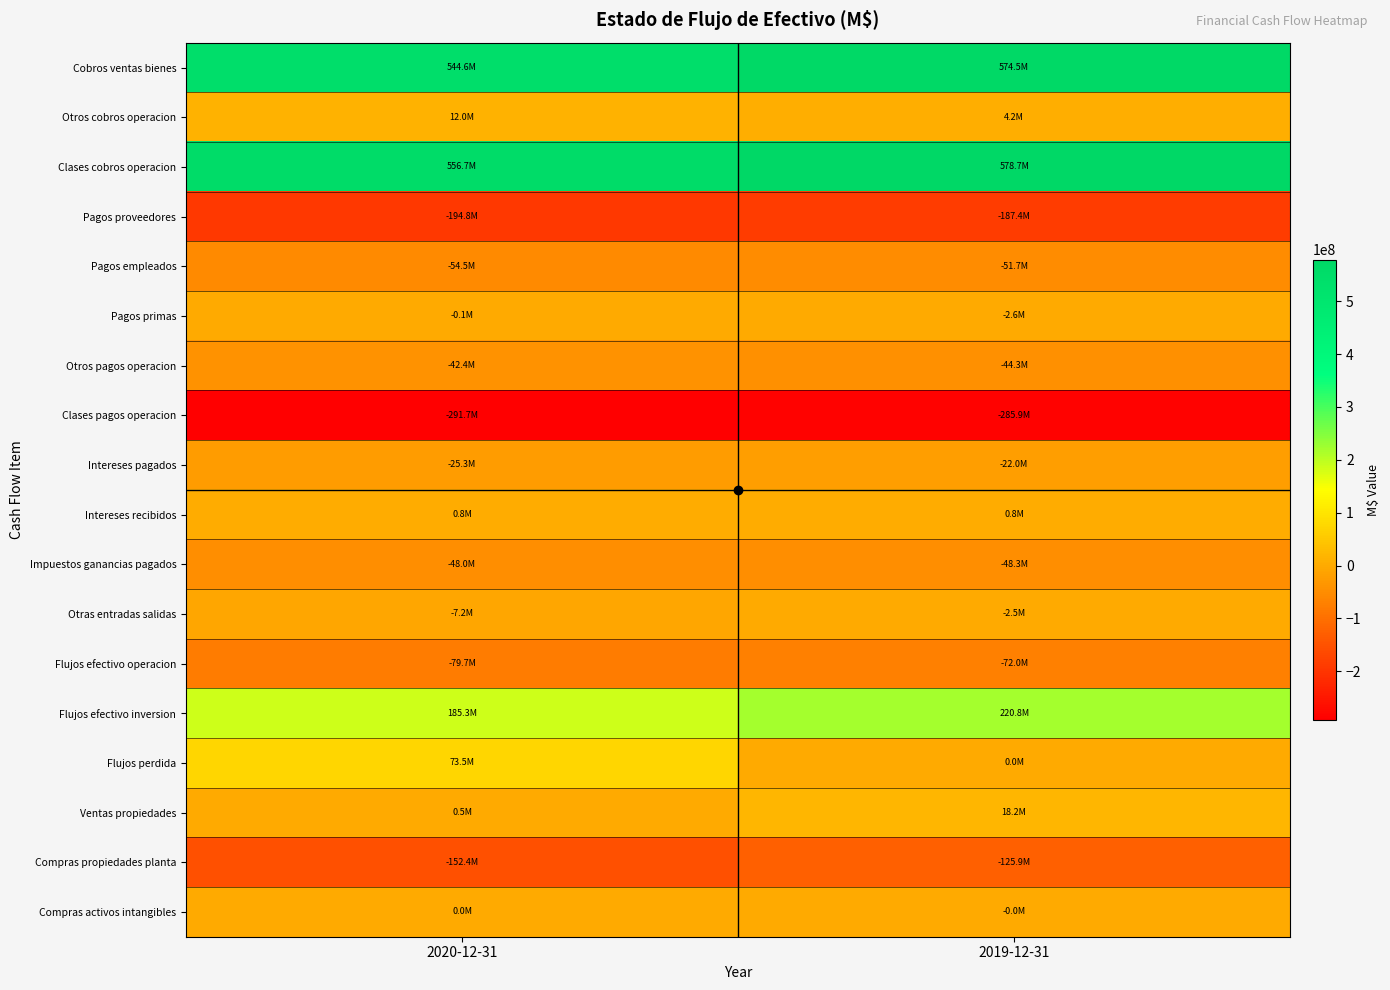

How many distinct data groups are displayed?

18